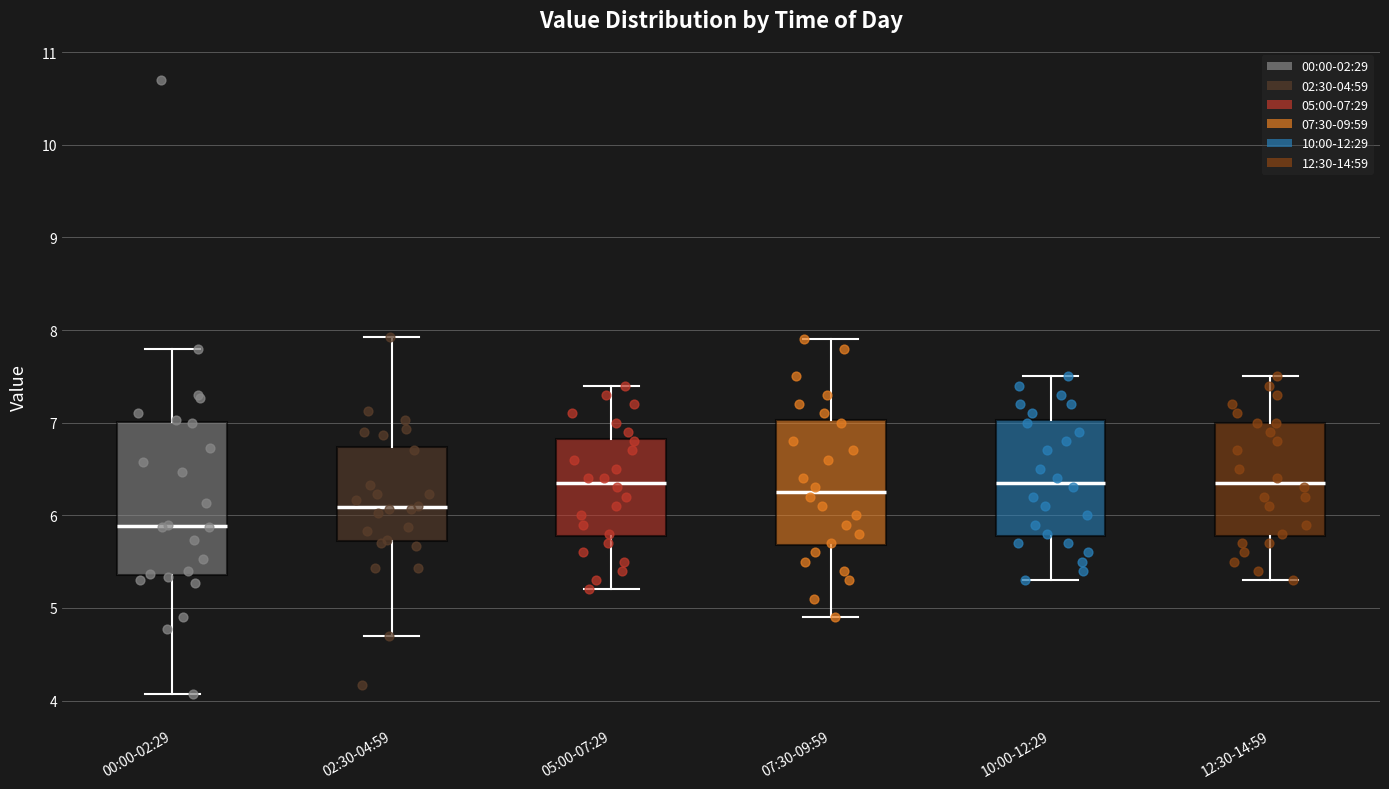

Where does the upper whisker of the box for 10:00-12:29 end on the y-axis? The values are not printed on the chart, so give them approximately, as read against the axis.

7.5